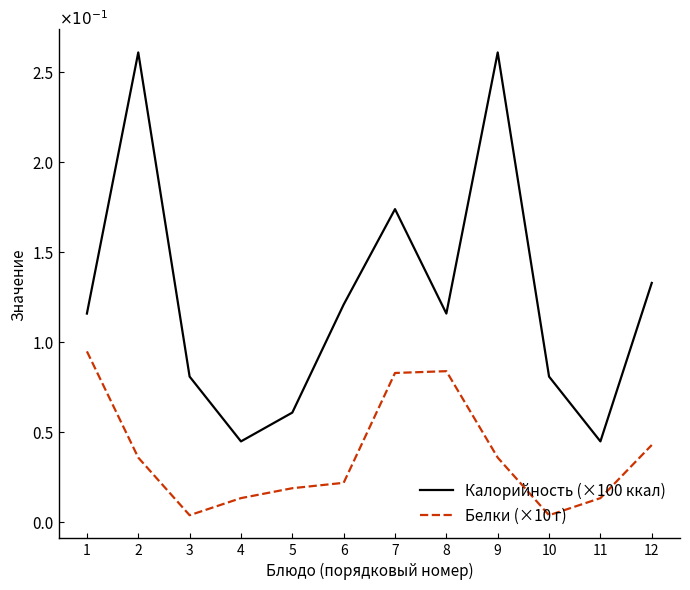

The value of Калорийность (×100 ккал) at 2 is 2.6. True or false?

True